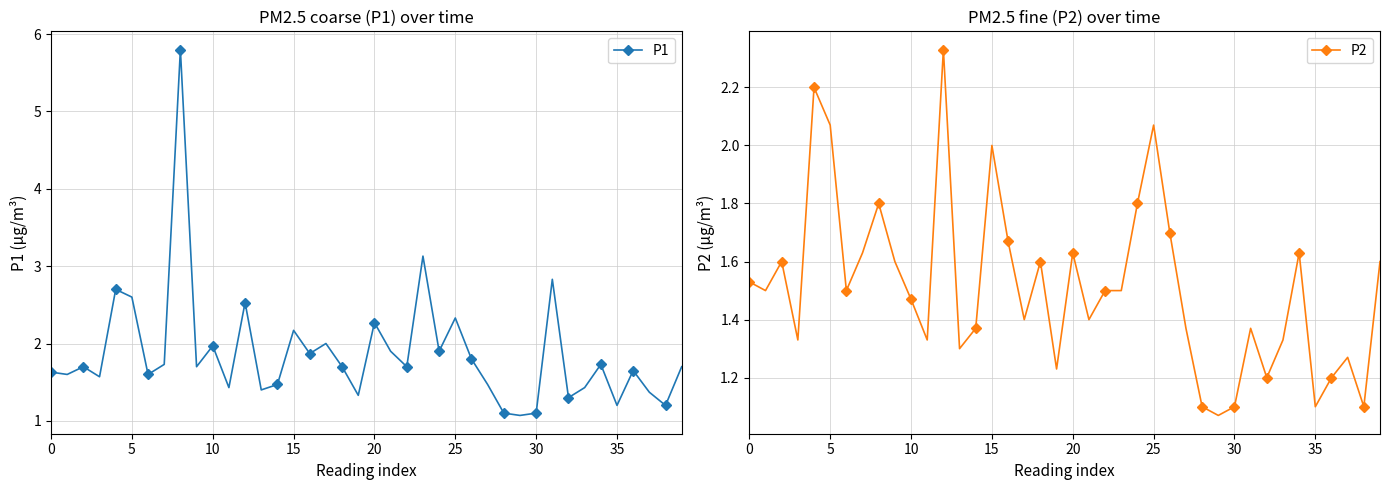

Read the P2 value at 18.

1.6